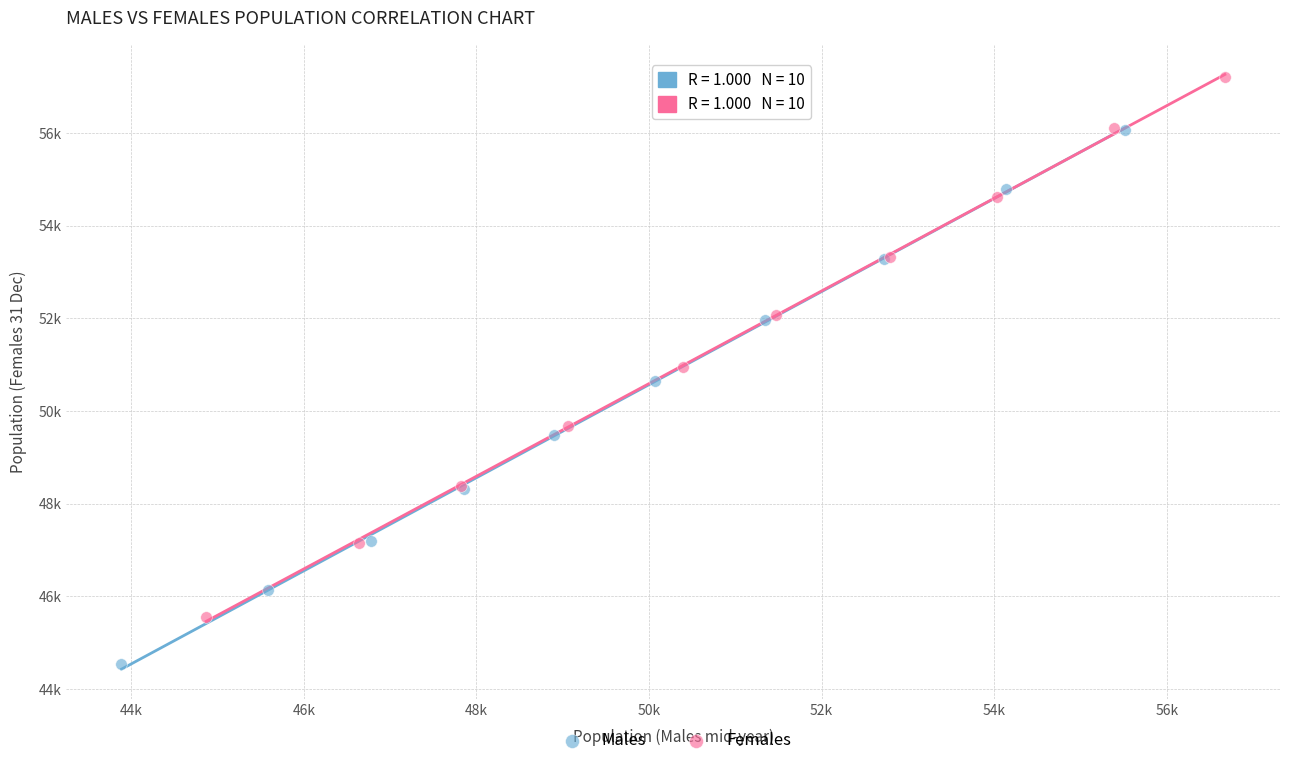

Which series reaches the maximum Y coordinate?

Females